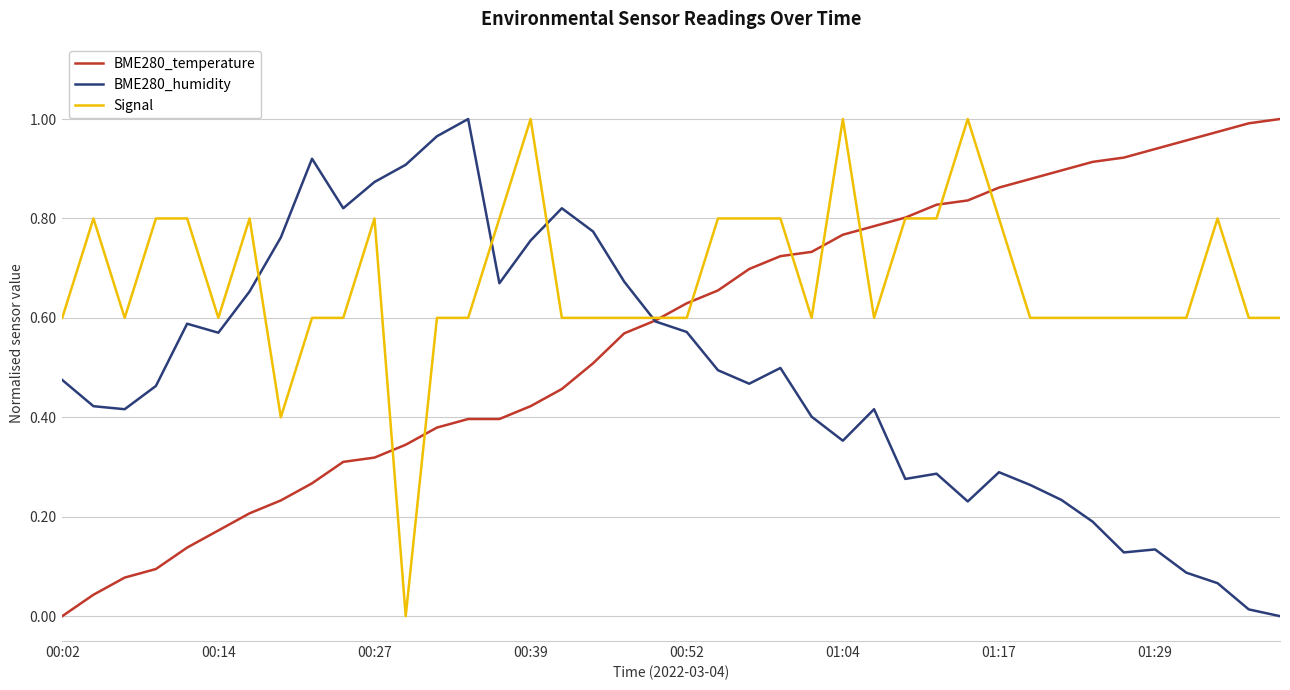

Which series has the largest total across all categories?

Signal